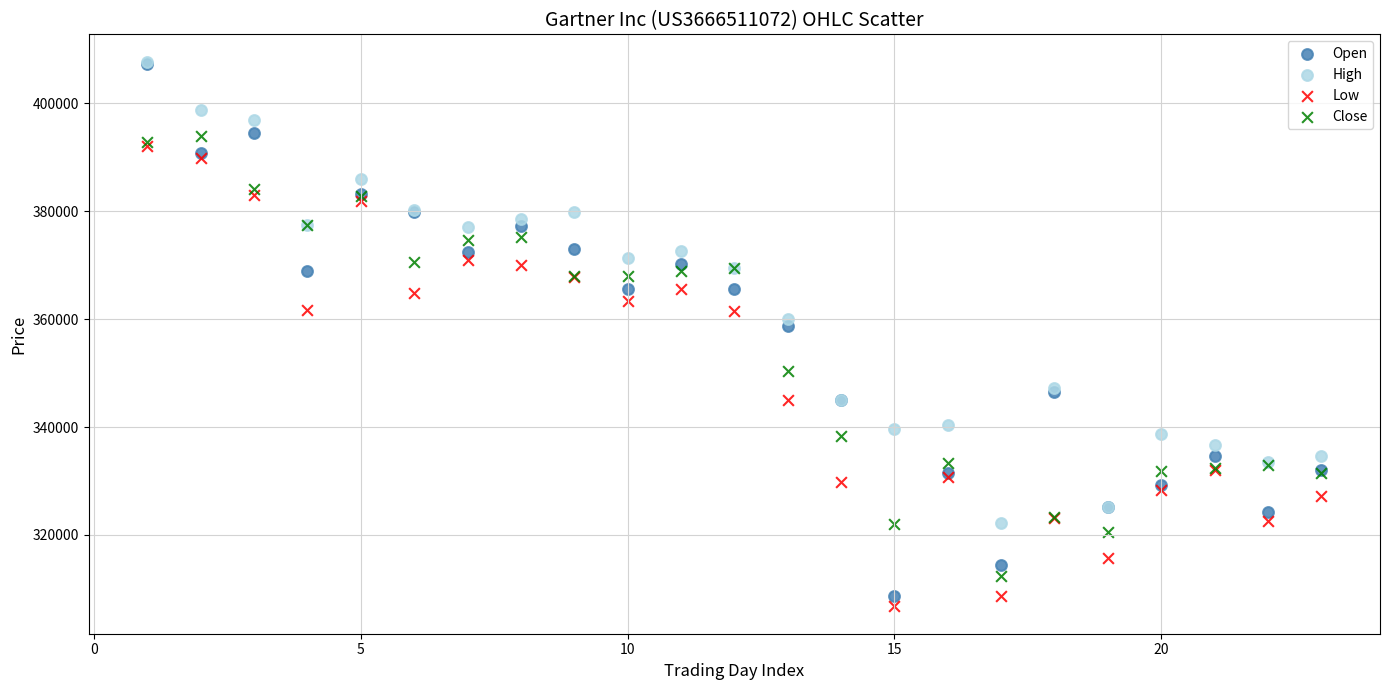

In the Close series, what Y value is closest to 353174?

350471